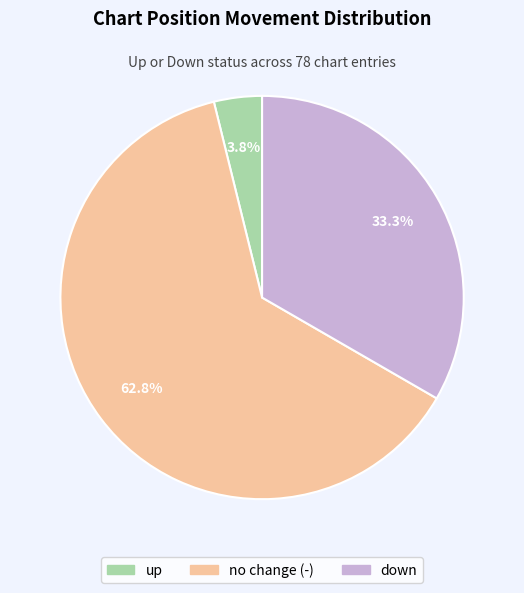

To the nearest percent, what is the difference between the largest and smallest slice percentages?

59%